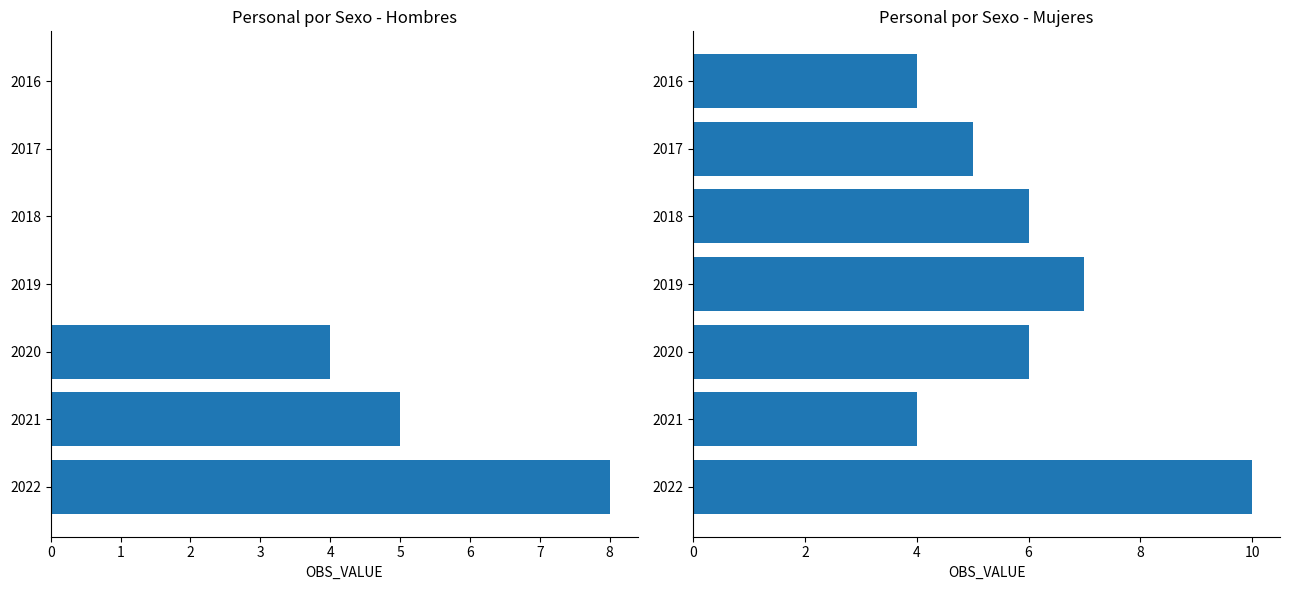

True or false: Mujeres has a value of 4 at 2021.

True